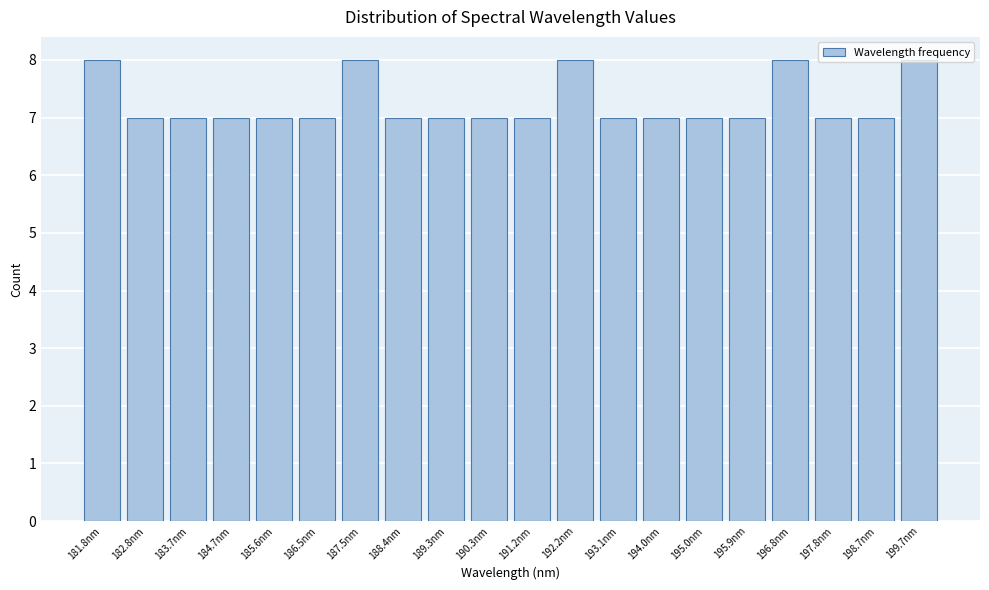

What is the value of the 2nd bar from the left?

7